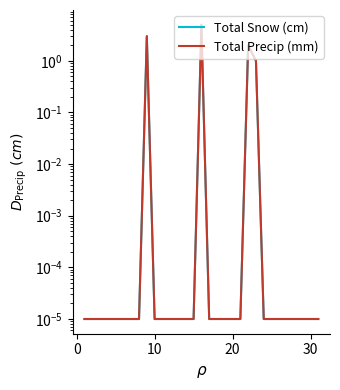

Which series has the widest spread of values?

Total Snow (cm)